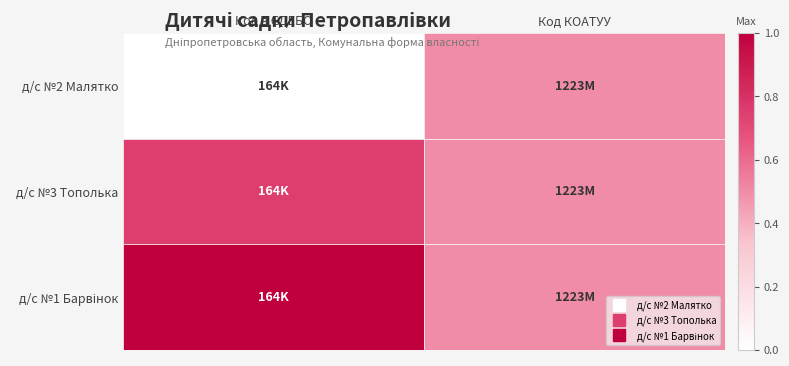

Count the number of categories in the chart.

2